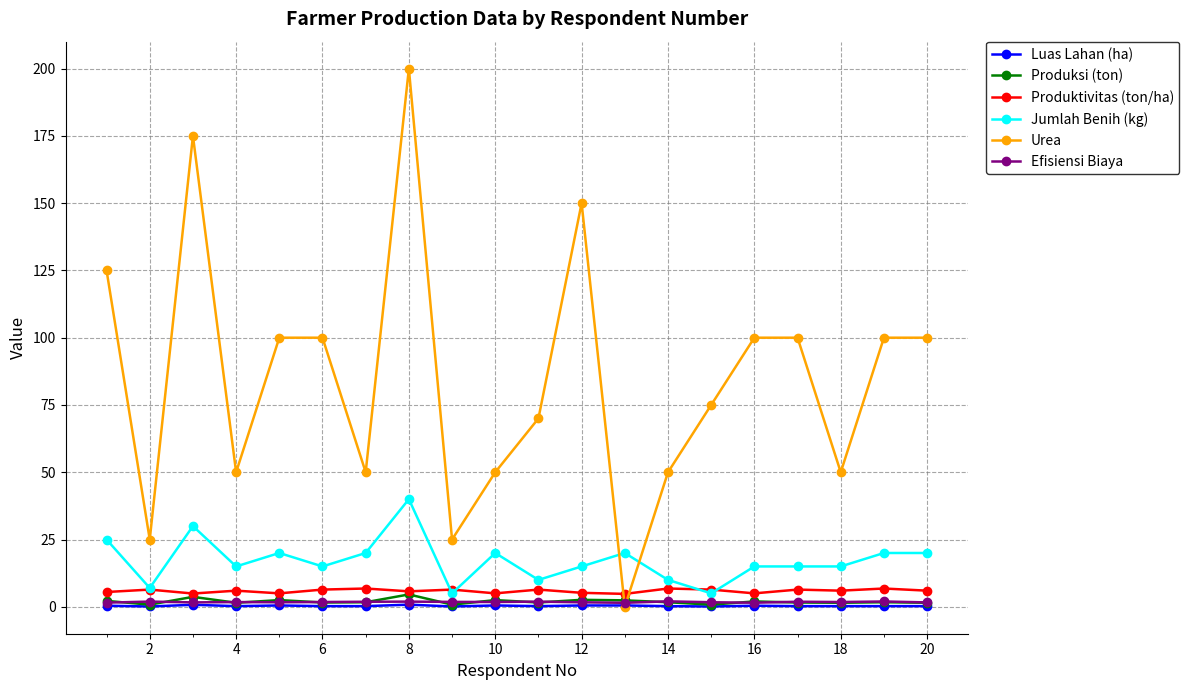

Which series has the largest range (max minus min)?

Urea